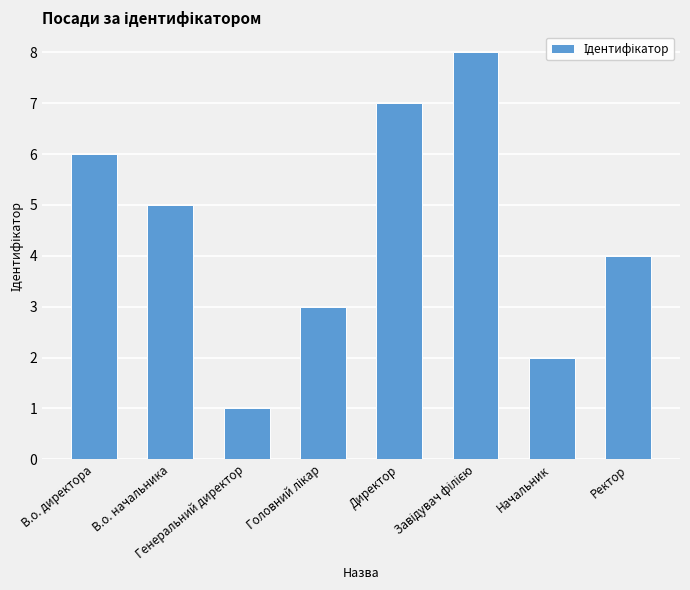

Reading left to right, list all the values displayed in this chart.

6	5	1	3	7	8	2	4